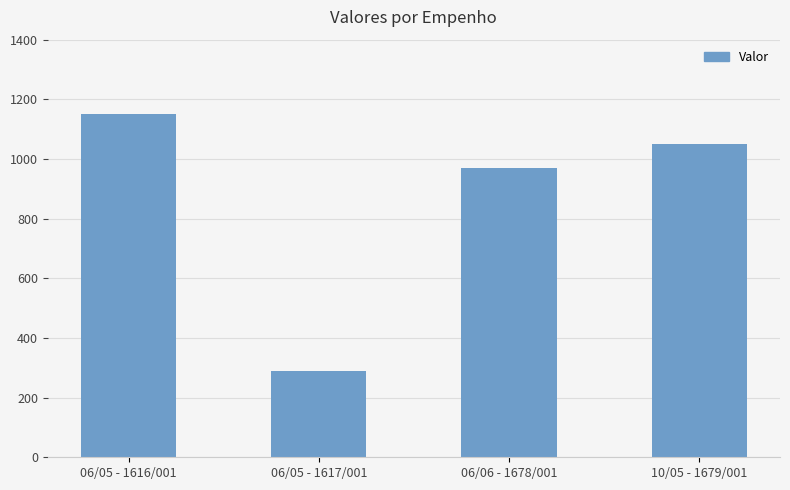

What is the label of the 4th bar from the left?

10/05 - 1679/001